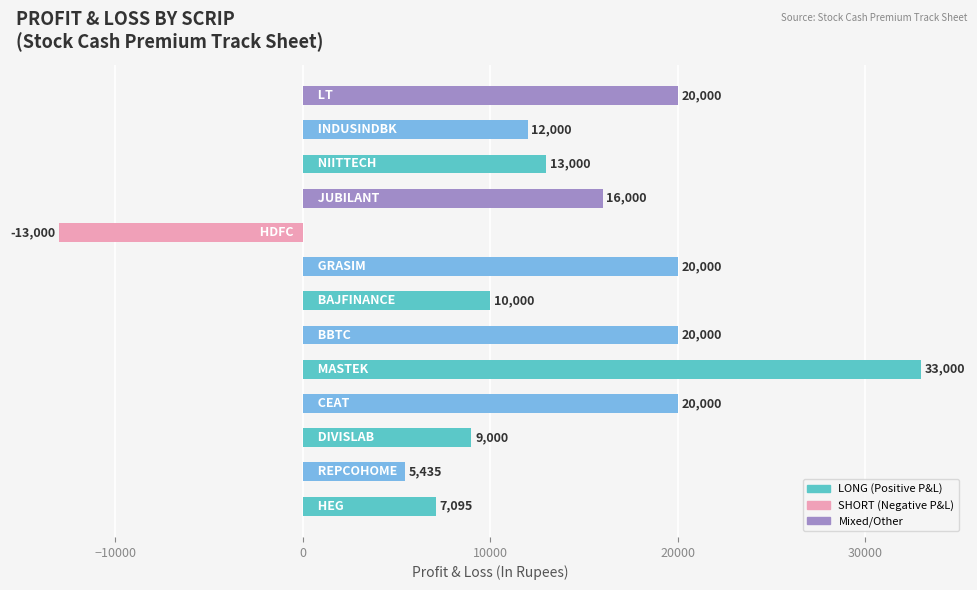

How many negative values are there?

1